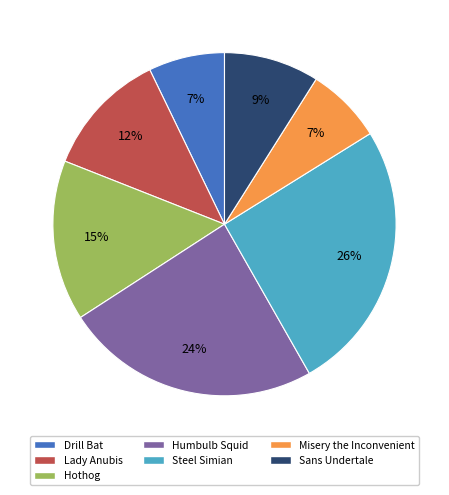

To the nearest percent, what is the average slice percentage?

14%